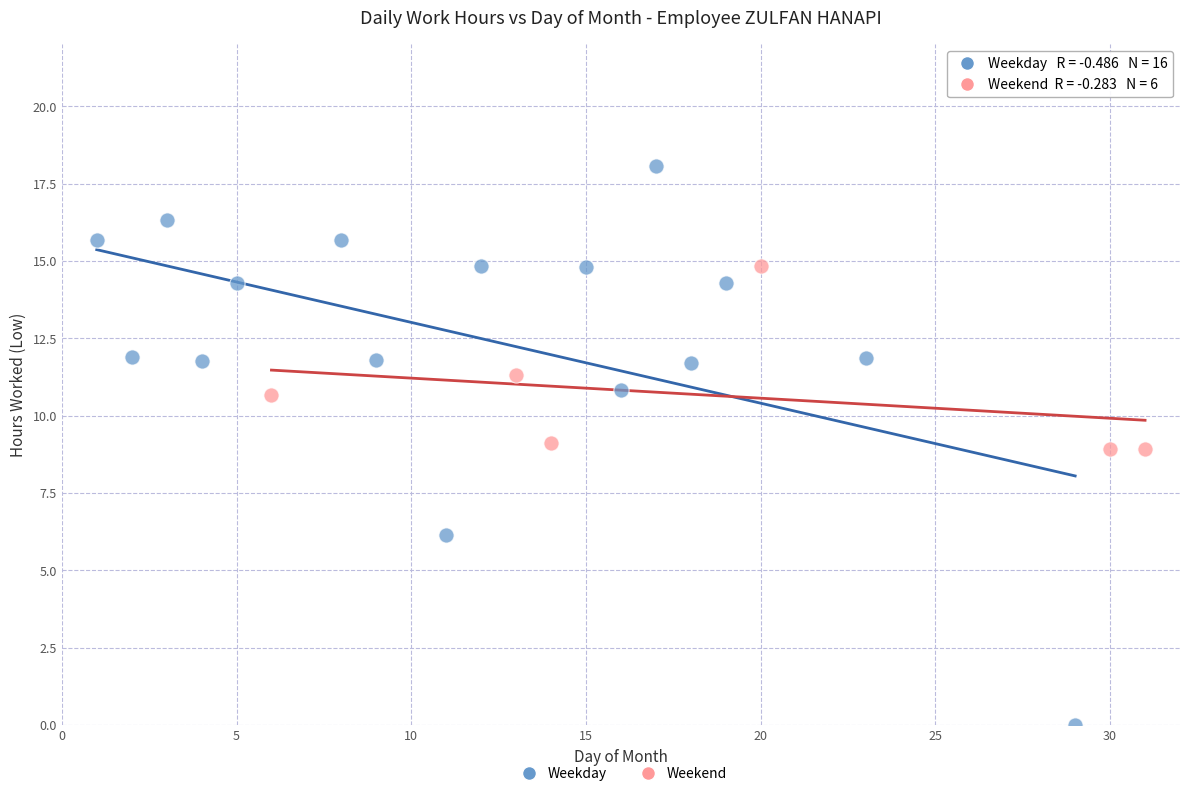

Which series has the widest spread of Y values?

Weekday